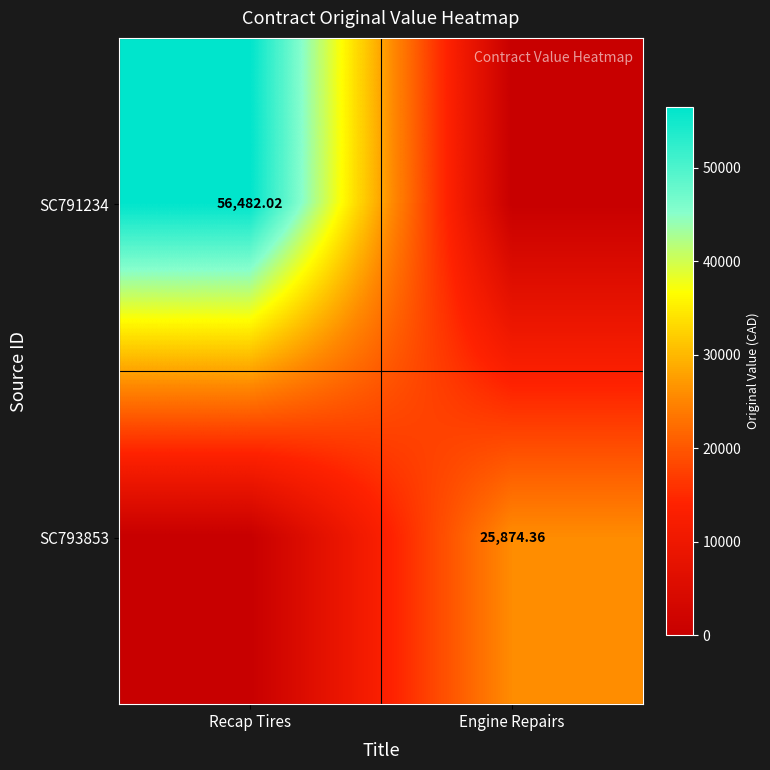

Which has a higher value, Recap Tires or Engine Repairs?

Recap Tires